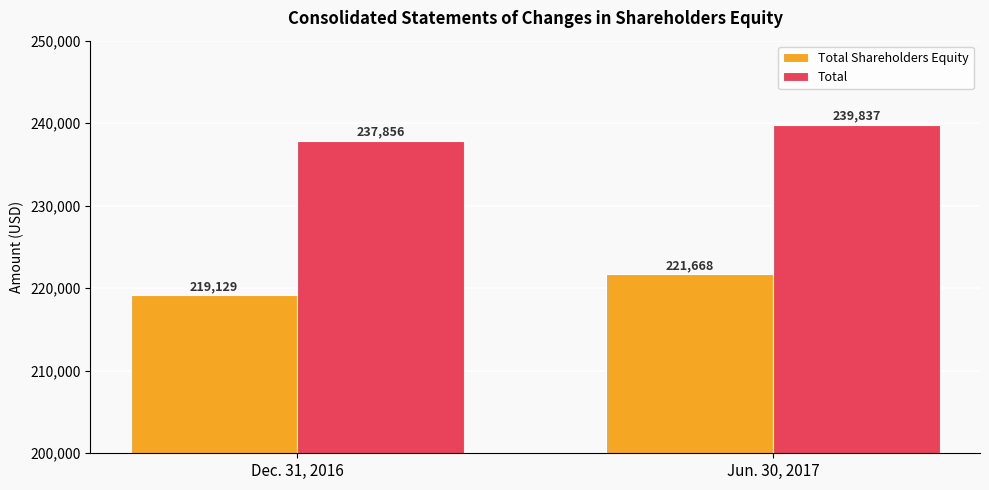

The value of Total at Dec. 31, 2016 is 237856. True or false?

True